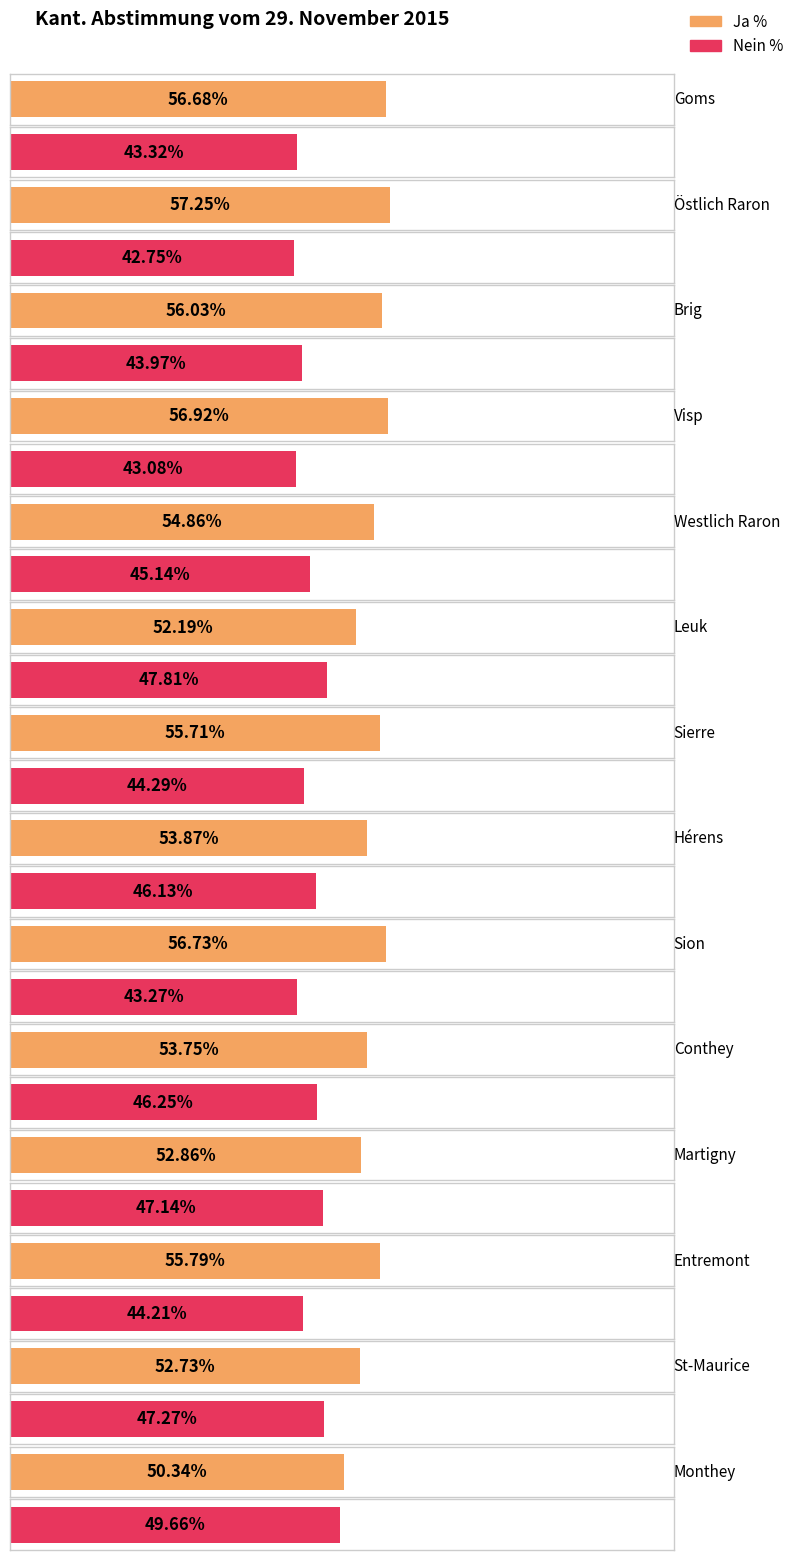

At which category is the sum across all series the highest?

Goms